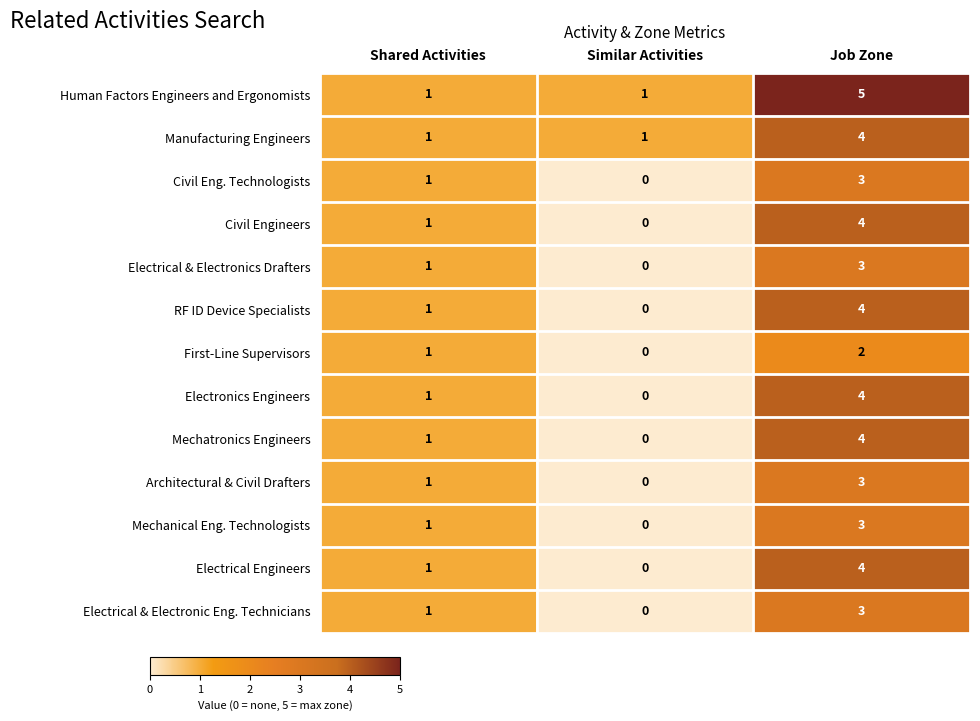

Is it true that Electrical & Electronic Eng. Technicians equals 1 at Shared Activities?

True